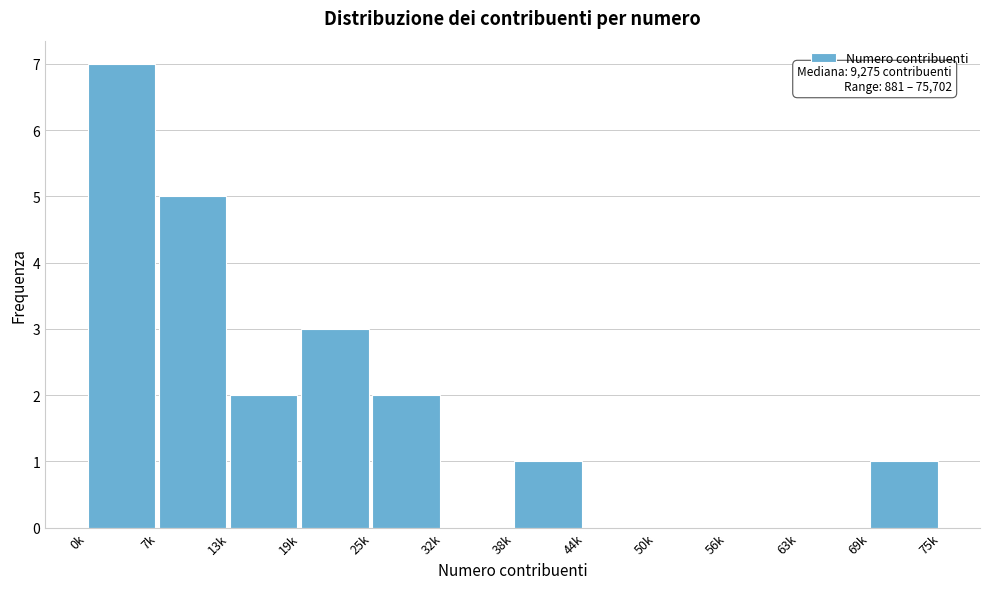

Reading left to right, list all the values displayed in this chart.

0k=7	7k=5	13k=2	19k=3	25k=2	32k=0	38k=1	44k=0	50k=0	56k=0	63k=0	69k=1